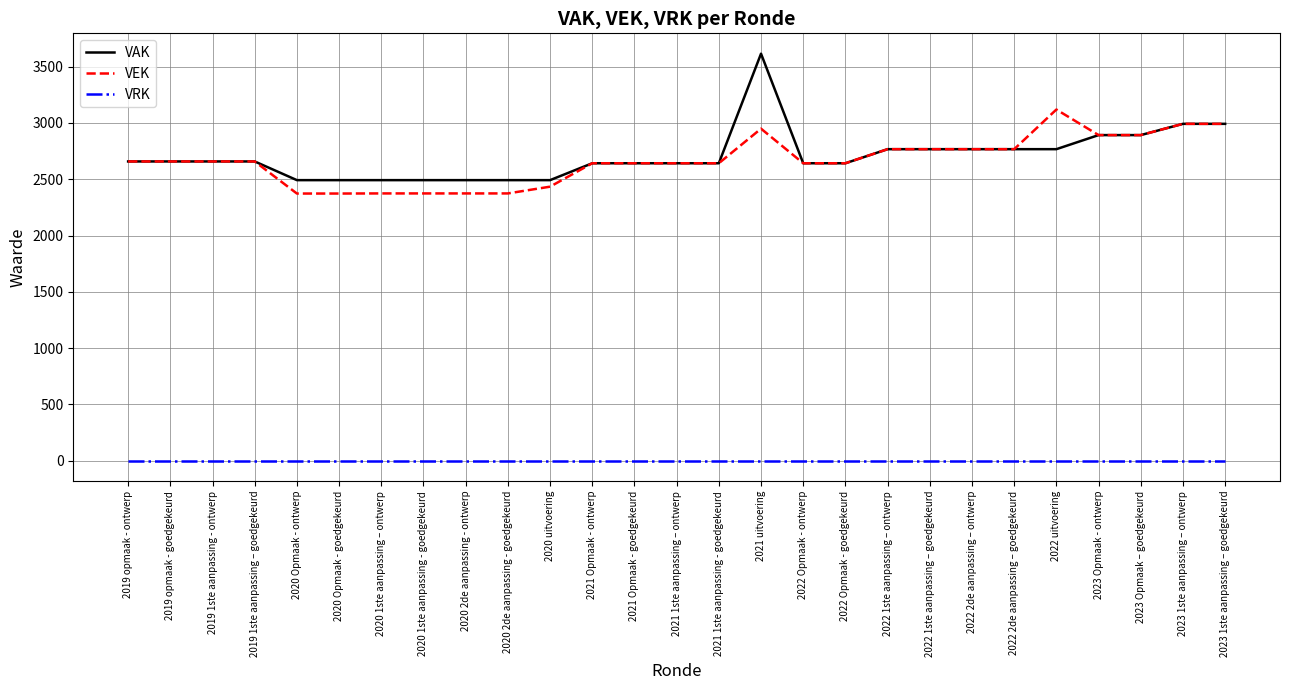

True or false: VRK and VAK intersect in this chart.

False